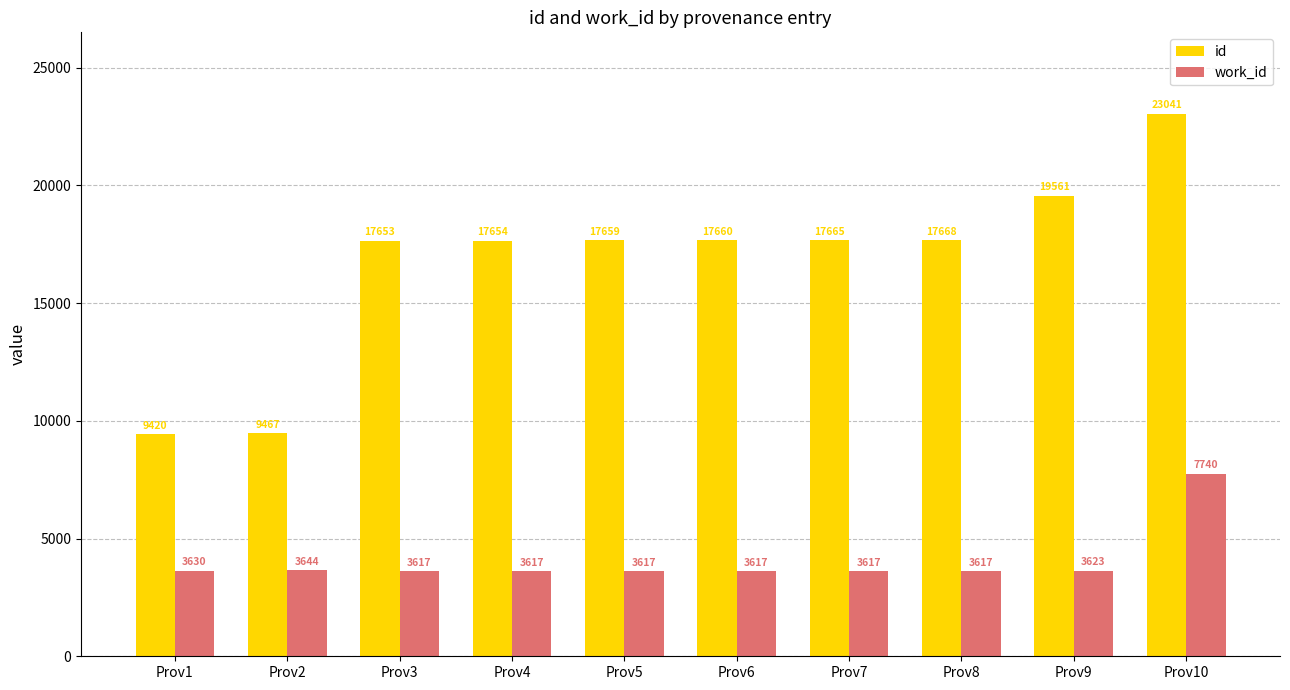

Reading left to right, list all the values displayed in this chart.

id: 9420	9467	17653	17654	17659	17660	17665	17668	19561	23041
work_id: 3630	3644	3617	3617	3617	3617	3617	3617	3623	7740